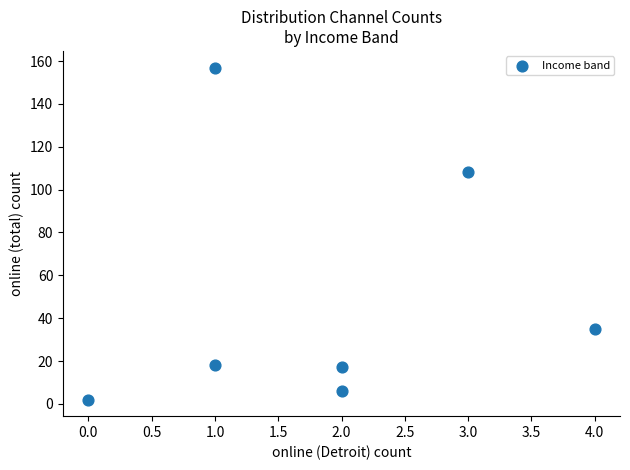

What is the average Y value?

49